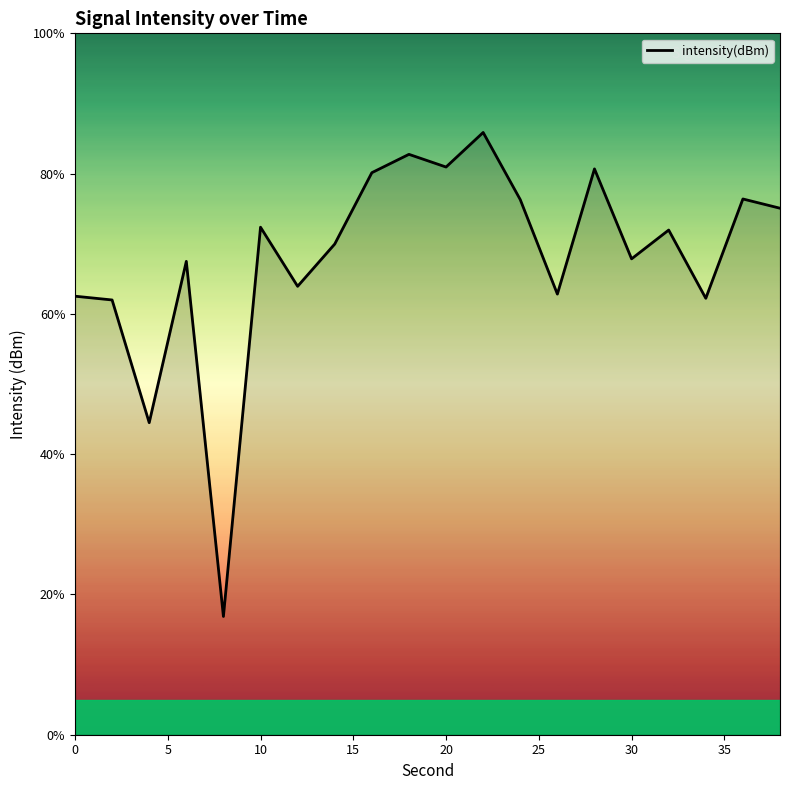

Count the number of categories in the chart.

20